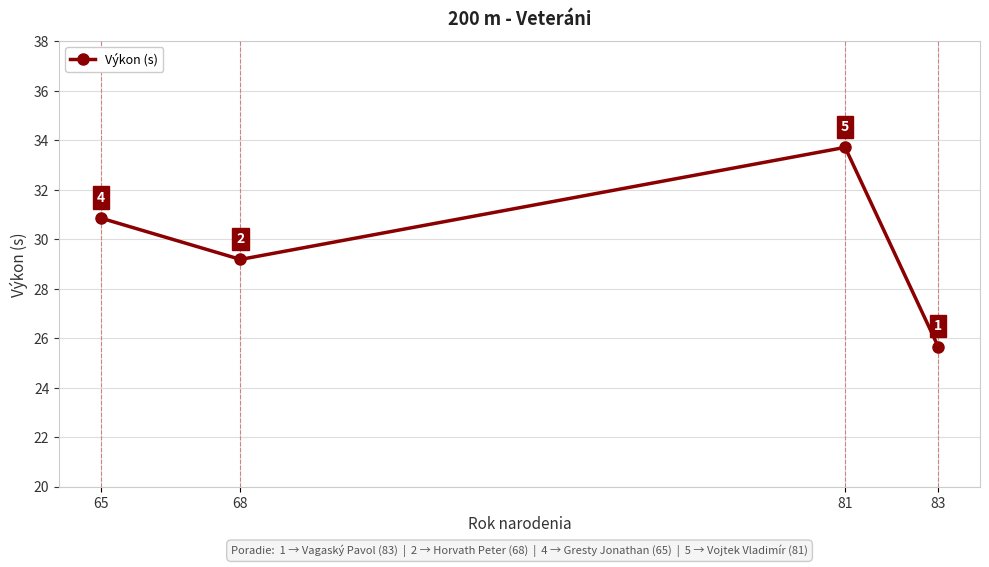

What is the change in value from 65 to 81?

+2.9